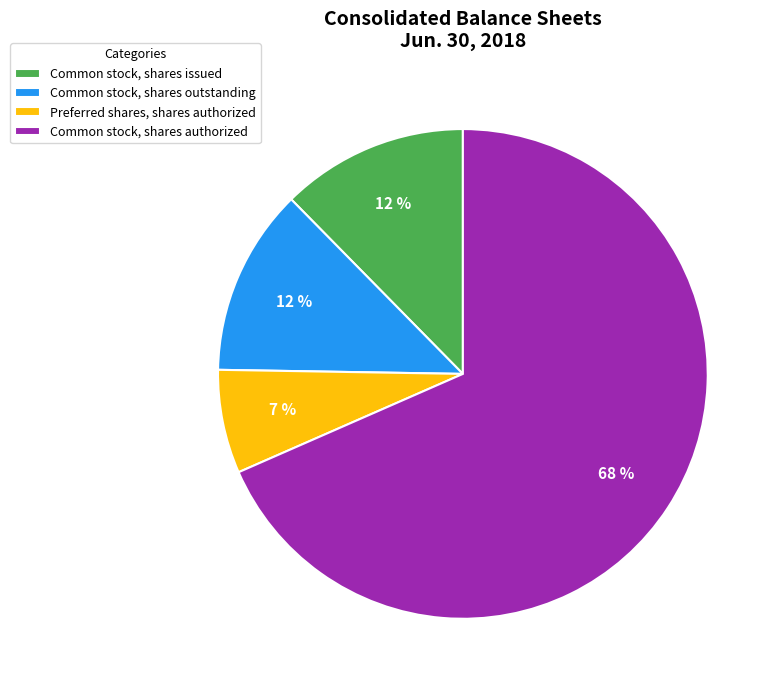

Does Common stock, shares authorized represent more than half of the total?

Yes